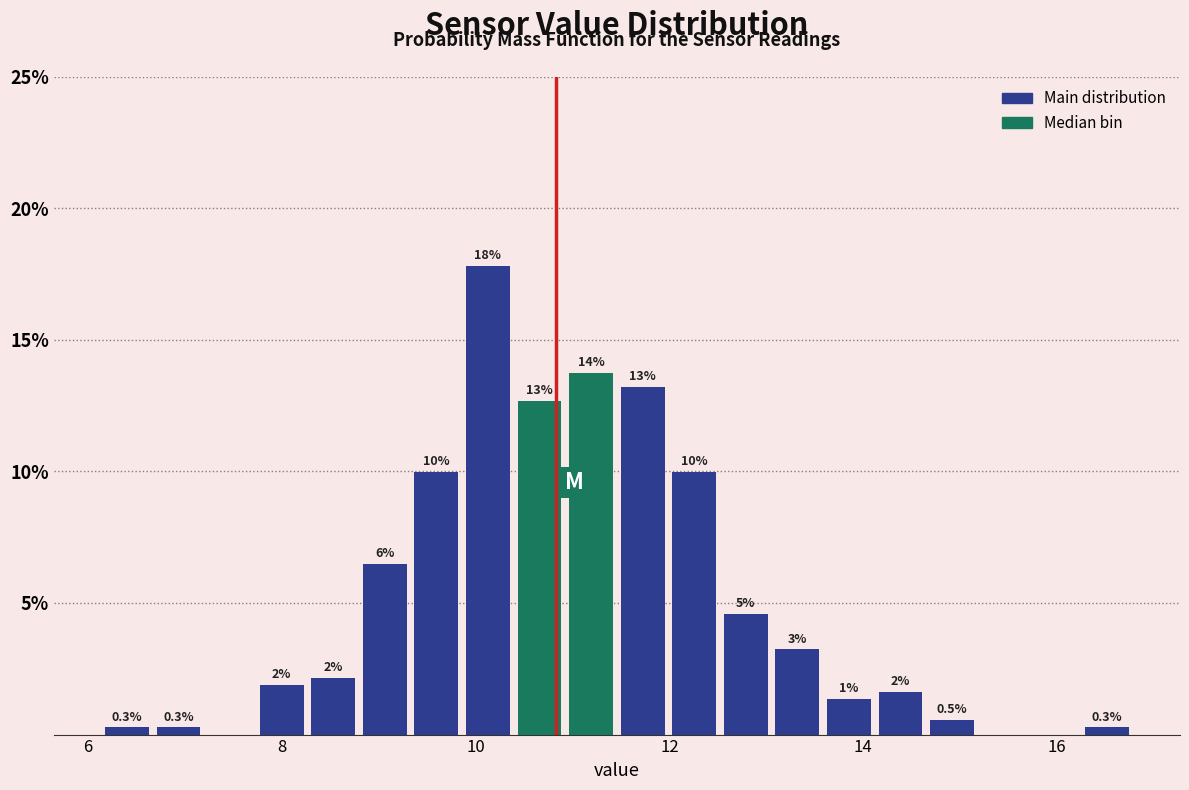

Read against the x-axis, roughly where is the centre of the tallest bar?

10.2